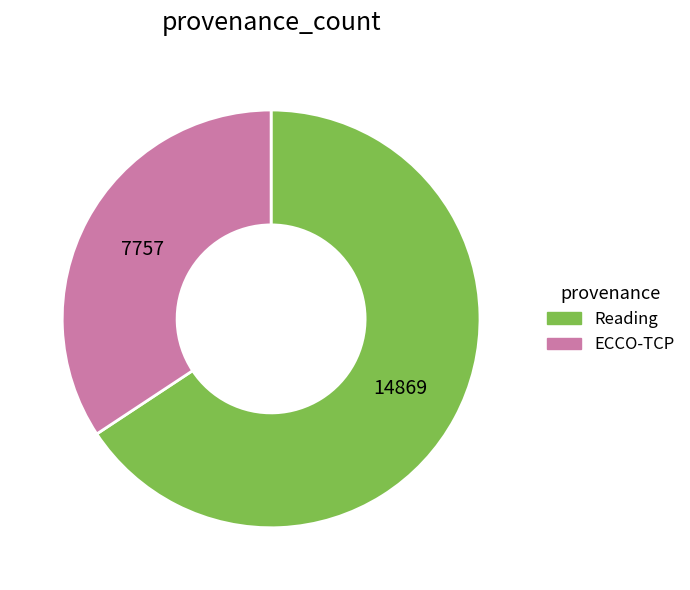

How many segments does this pie chart have?

2